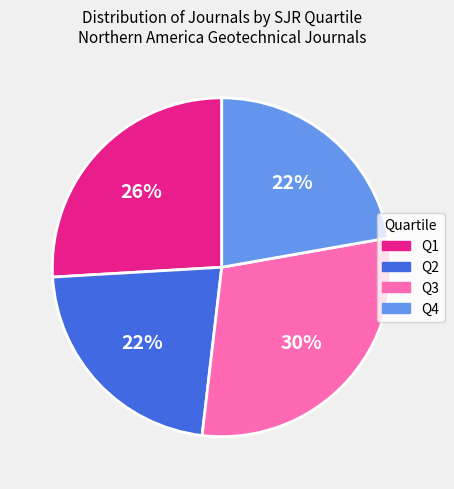

True or false: Q2 accounts for 15% of the total.

False